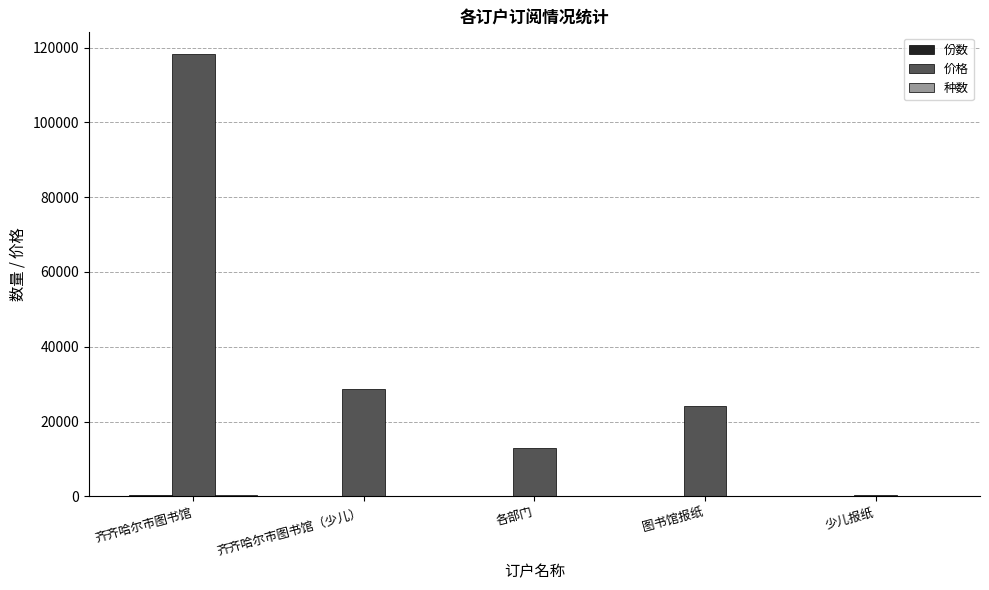

The value of 价格 at 图书馆报纸 is 4894.4. True or false?

False